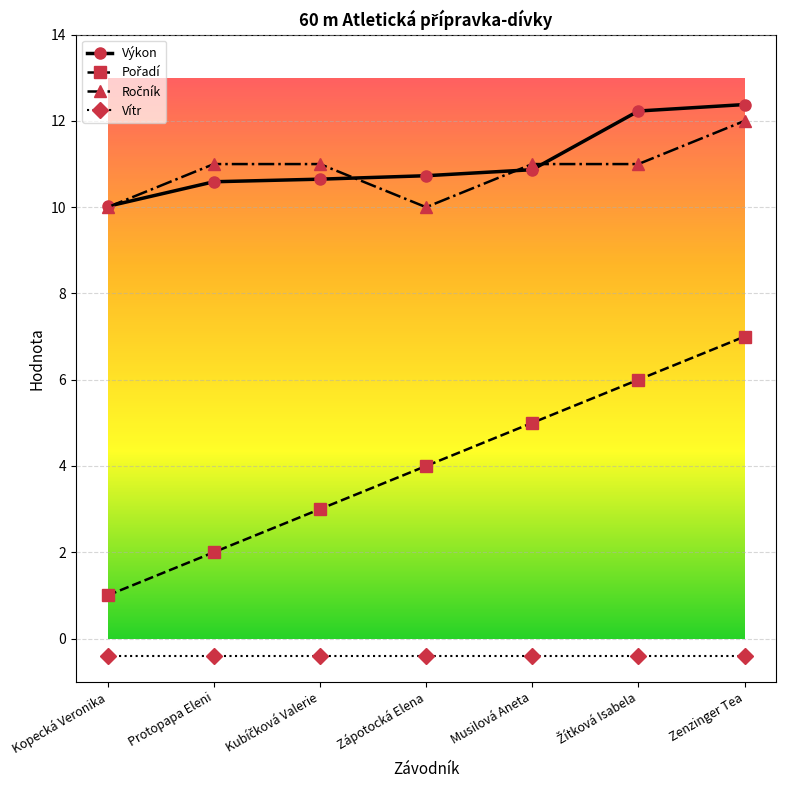

How many lines are shown in the chart?

4